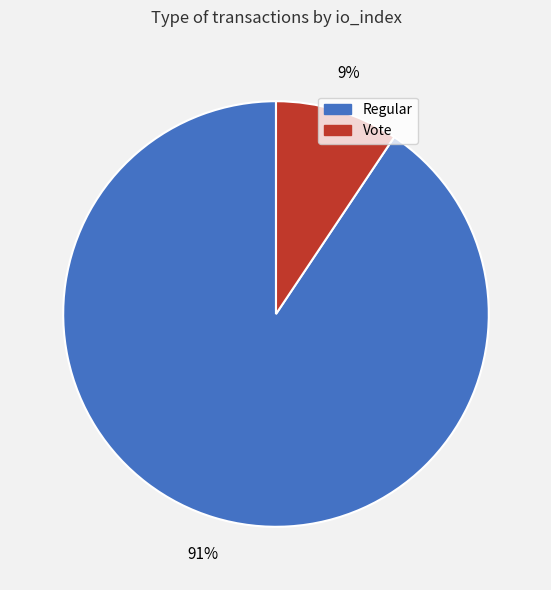

Is Vote the majority of the pie?

No